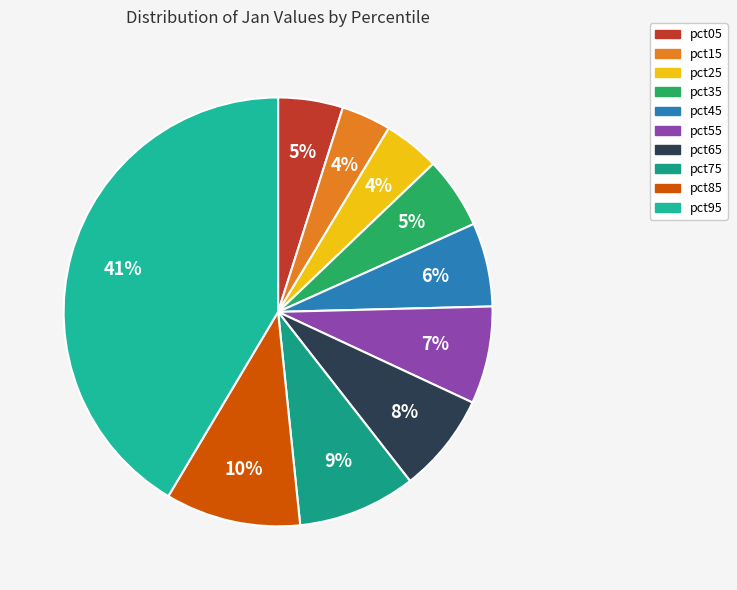

Which slice is the largest?

pct95